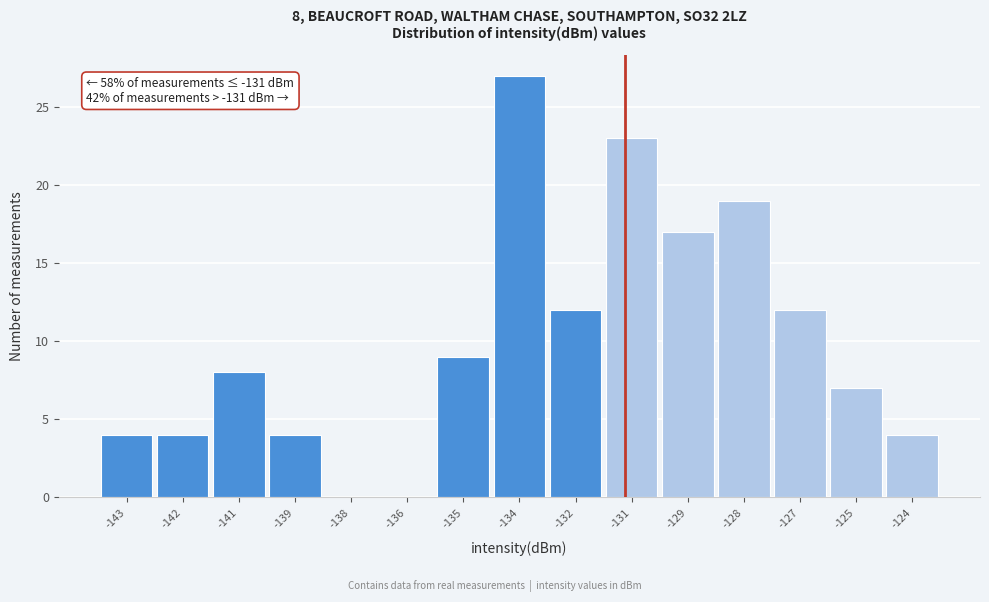

Reading left to right, extract all data points from this chart.

-143=4	-142=4	-141=8	-139=4	-138=0	-136=0	-135=9	-134=27	-132=12	-131=23	-129=17	-128=19	-127=12	-125=7	-124=4